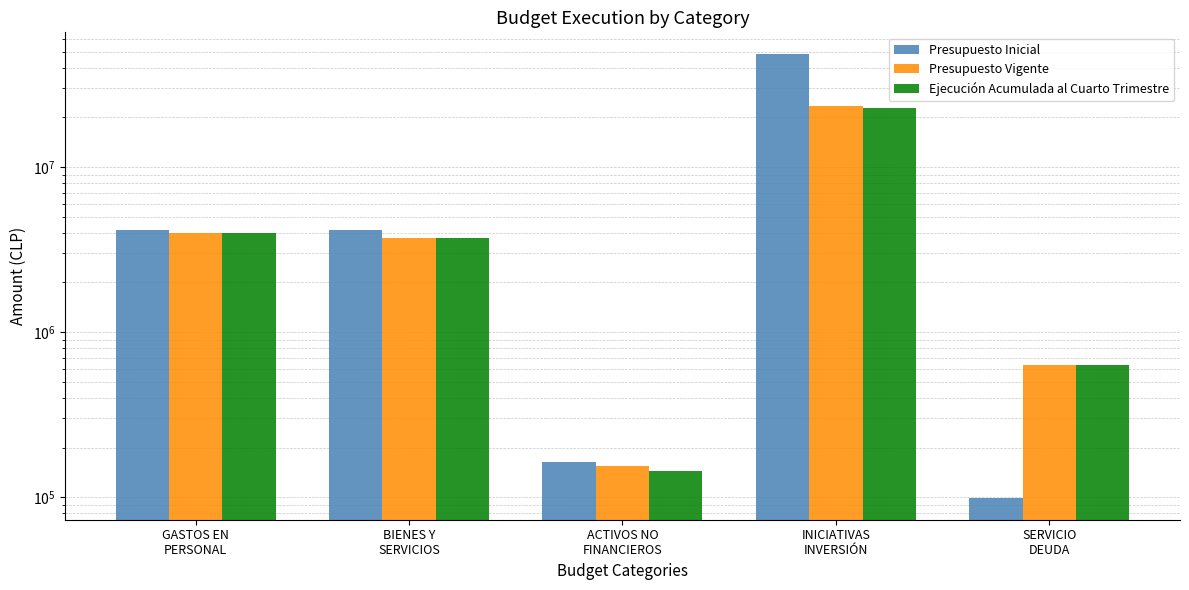

Rank the categories by Presupuesto Inicial value from lowest to highest.

SERVICIO
DEUDA, ACTIVOS NO
FINANCIEROS, BIENES Y
SERVICIOS, GASTOS EN
PERSONAL, INICIATIVAS
INVERSIÓN